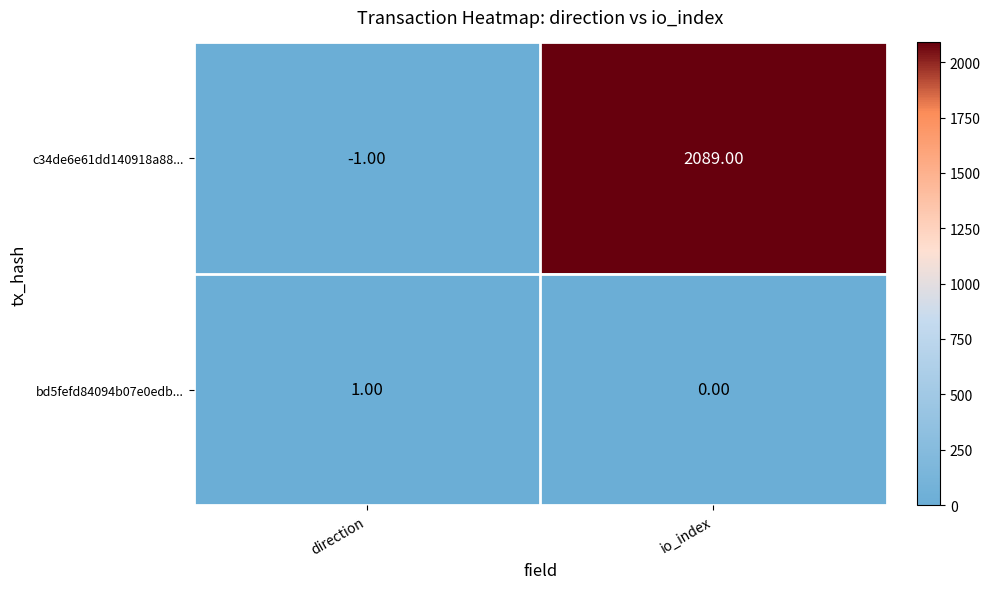

Which series has the widest spread of values?

c34de6e61dd140918a88...